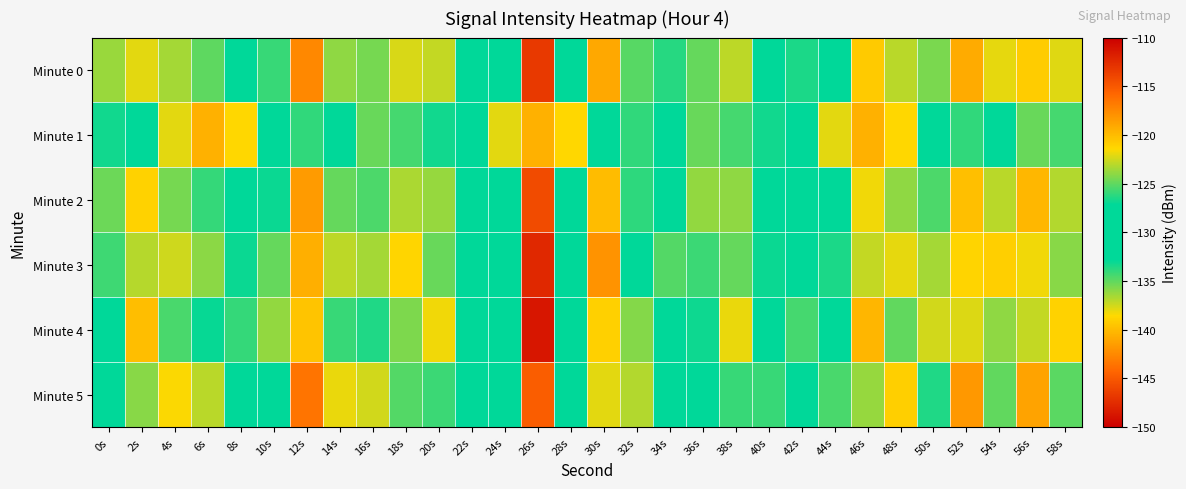

Which series has the largest range (max minus min)?

Minute 3